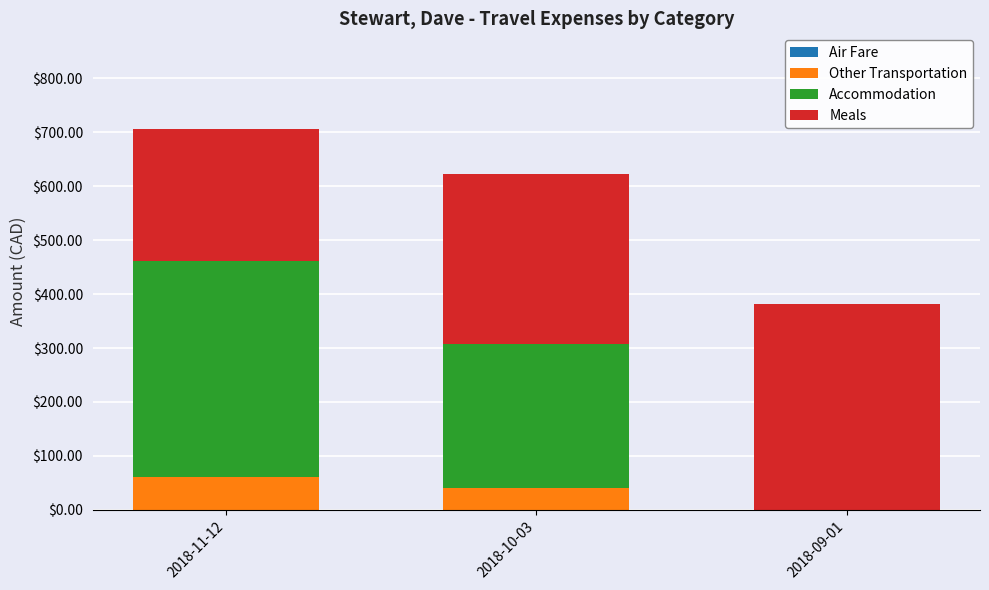

What is the highest value of the Other Transportation series?

60.0